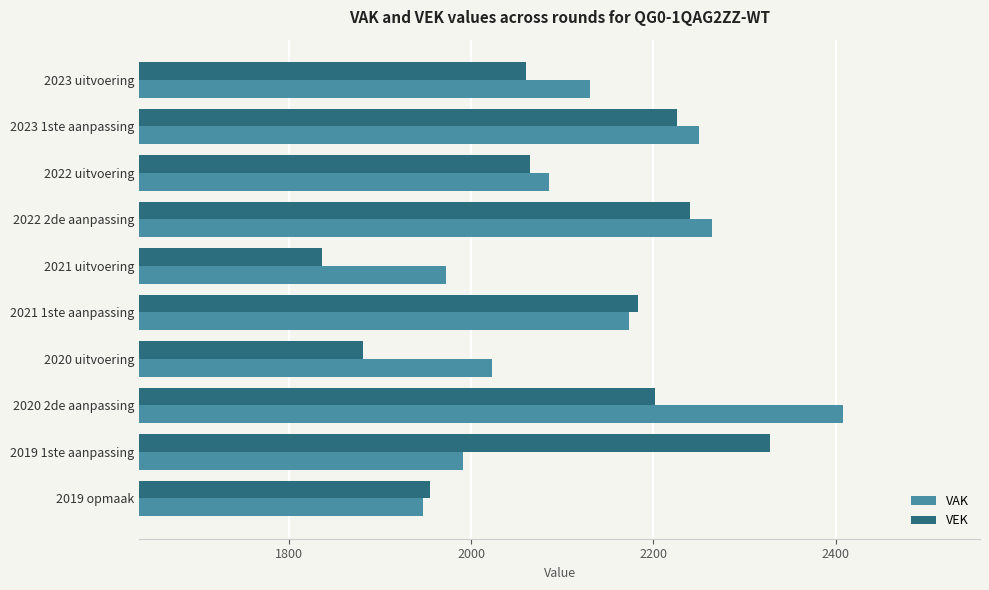

At which category is the sum across all series the highest?

2020 2de aanpassing